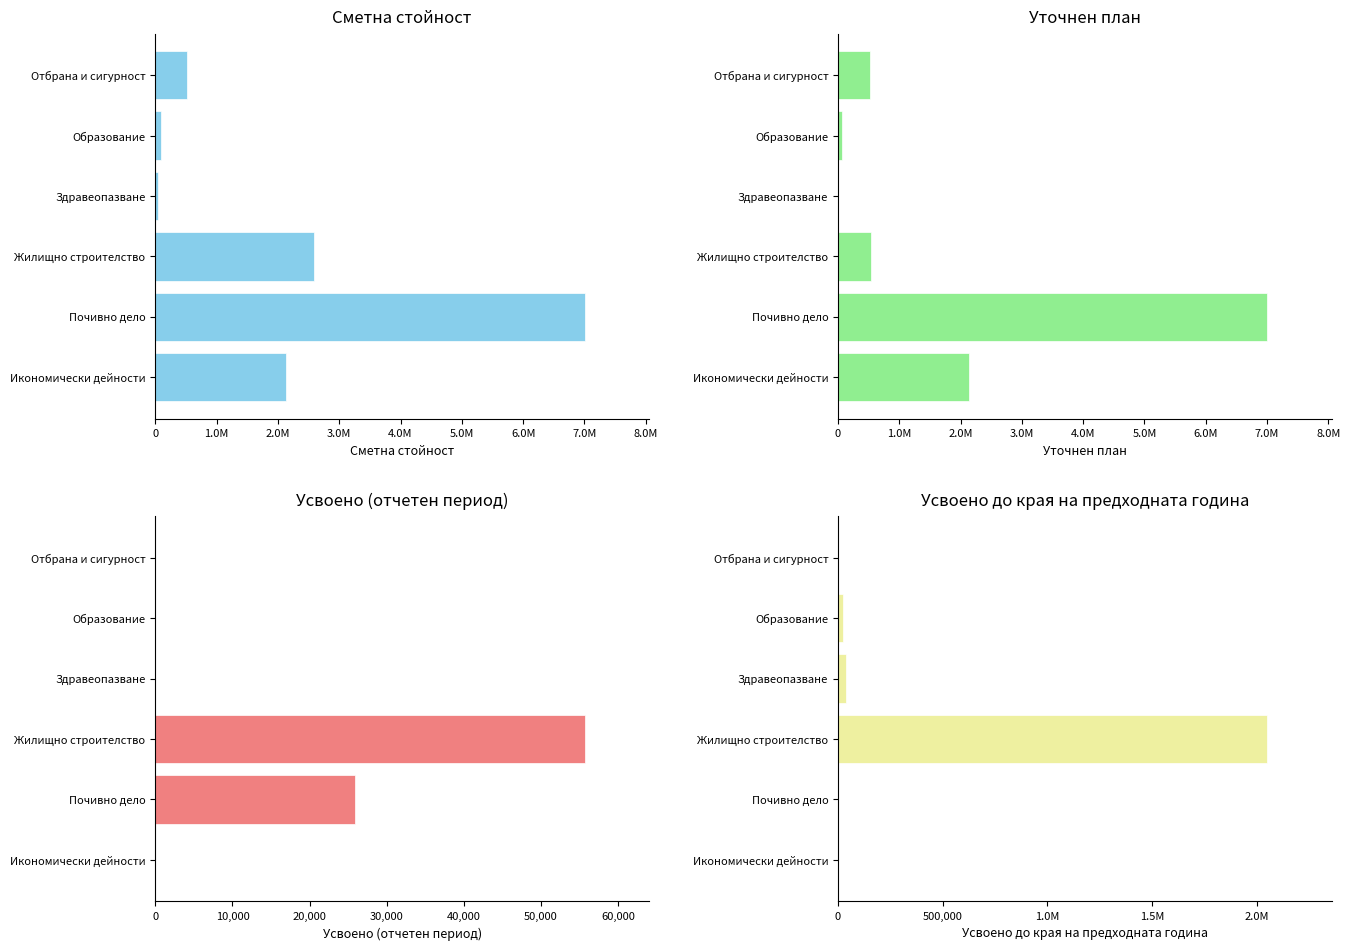

The value of Усвоено до края на предходната година at Жилищно строителство is 3437460. True or false?

False